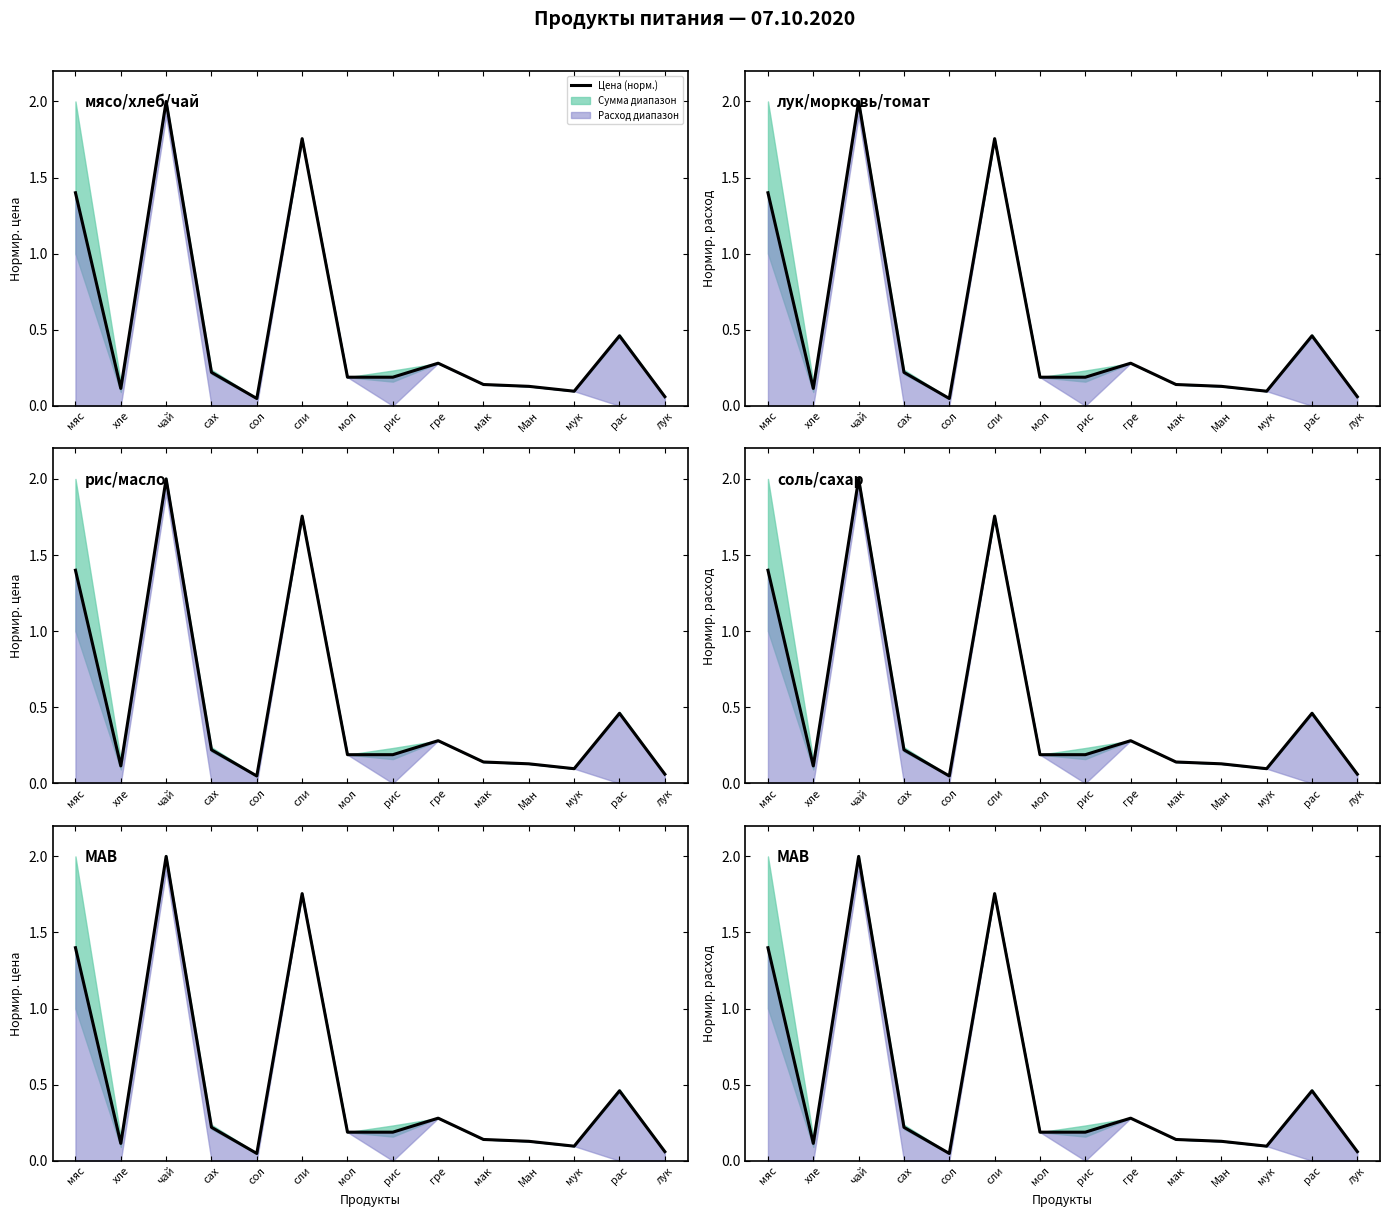

True or false: there are more than 2 points higher than both neighbors.

True